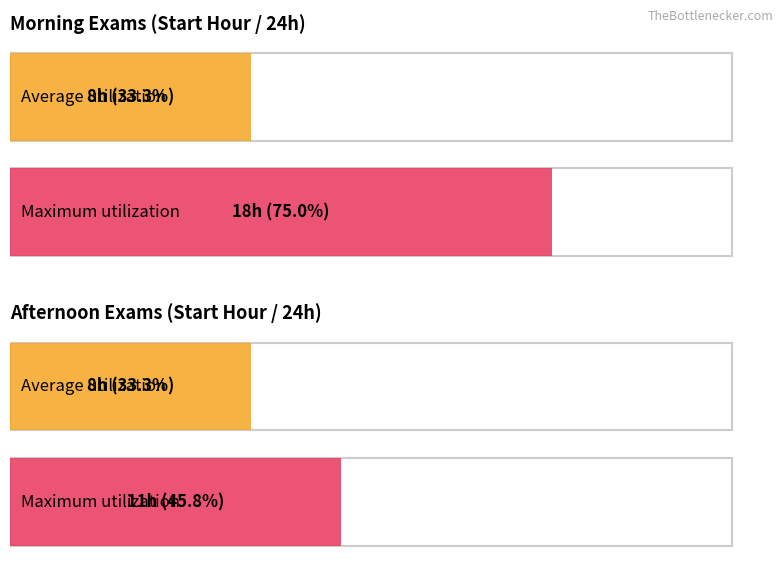

Is it true that Average utilization equals 2 at 2017-09-07?

False